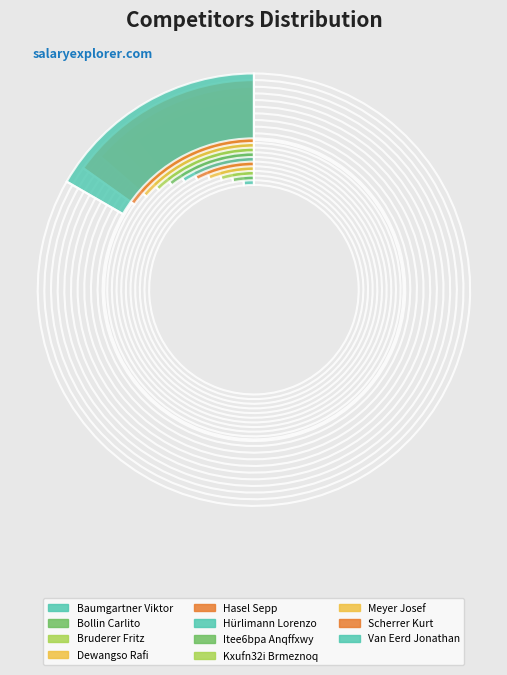

Combined, what portion of the pie is Kxufn32i Brmeznoq and Scherrer Kurt?

27.3%